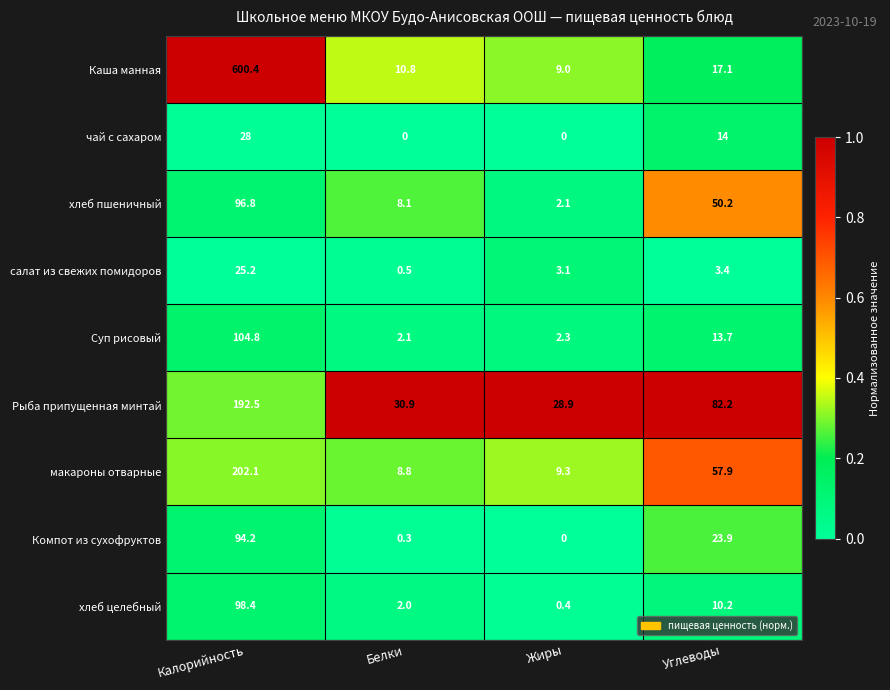

At Углеводы, list the series in order from largest to smallest.

Рыба припущенная минтай, макароны отварные, хлеб пшеничный, Компот из сухофруктов, Каша манная, чай с сахаром, Суп рисовый, хлеб целебный, салат из свежих помидоров